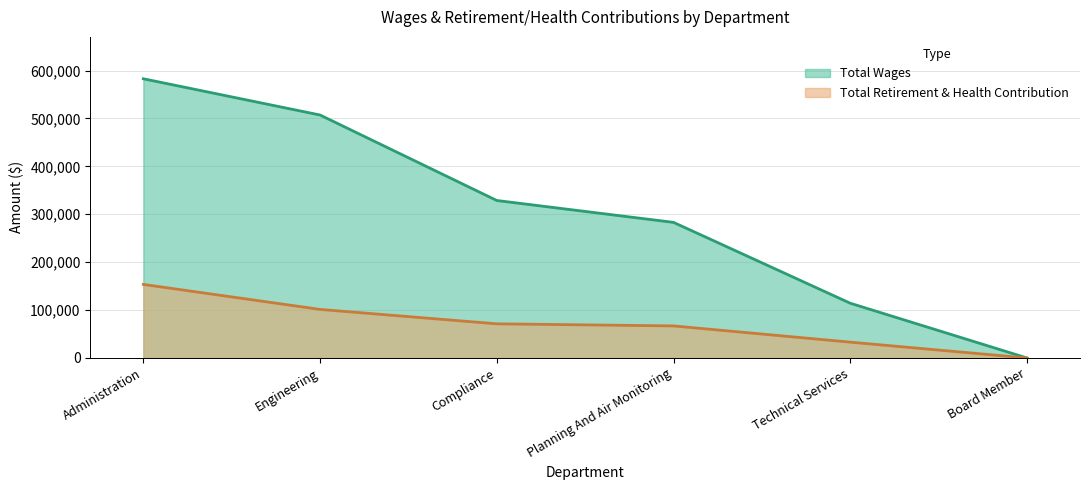

Rank the series by their average value, from lowest to highest.

Total Retirement & Health Contribution, Total Wages